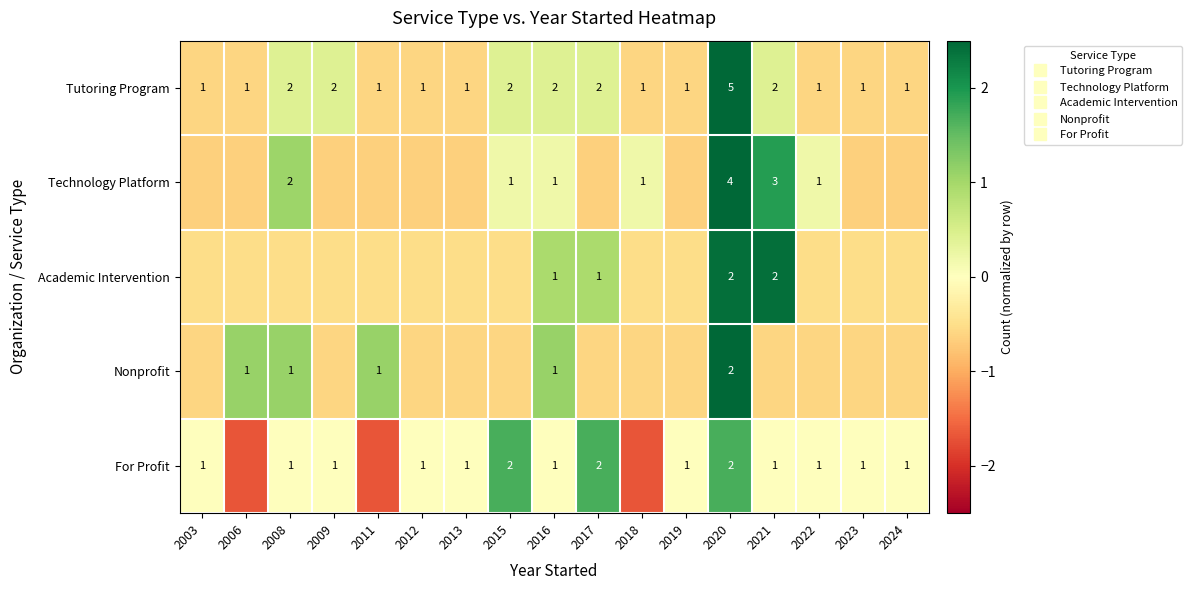

How many data points in Technology Platform are above 0?

7